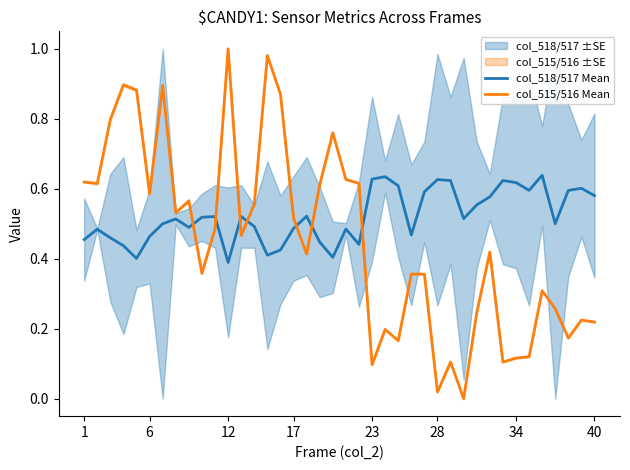

Which series ends up on top after the final intersection of col_518/517 Mean and col_515/516 Mean?

col_518/517 Mean